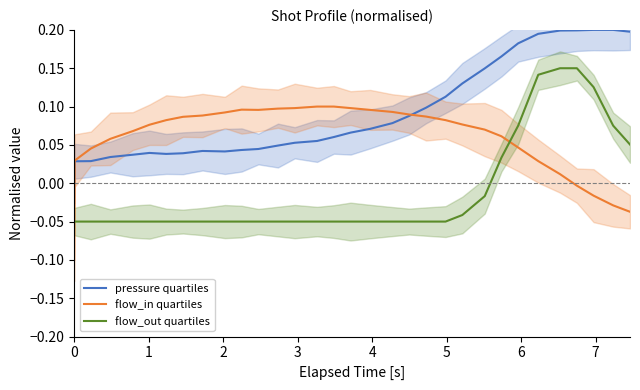

True or false: pressure quartiles and flow_out quartiles cross at least once.

False